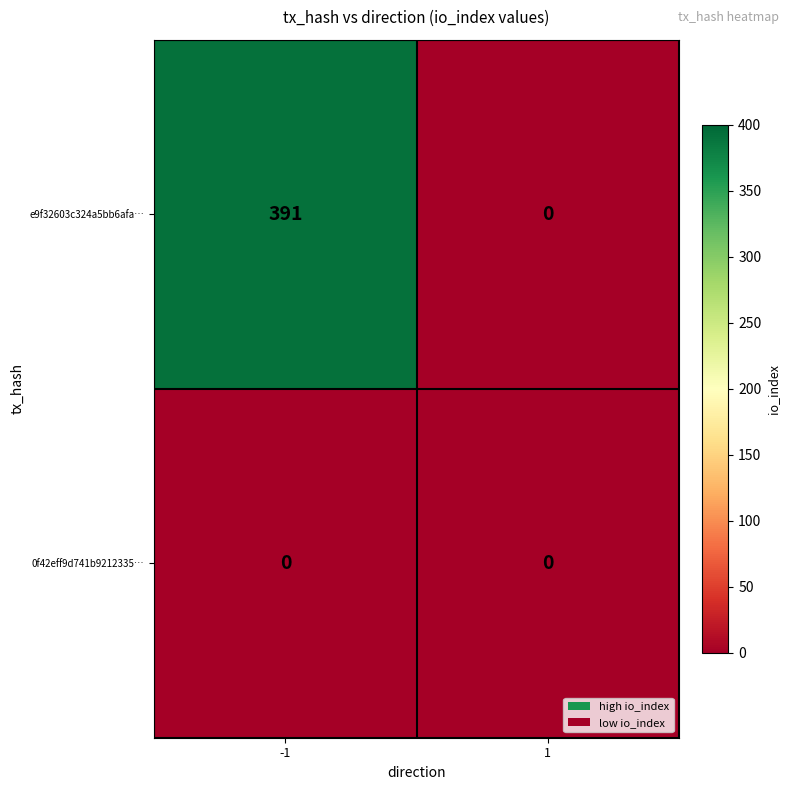

What is the difference between the maximum and minimum values in the e9f32603c324a5bb6afa… series?

391